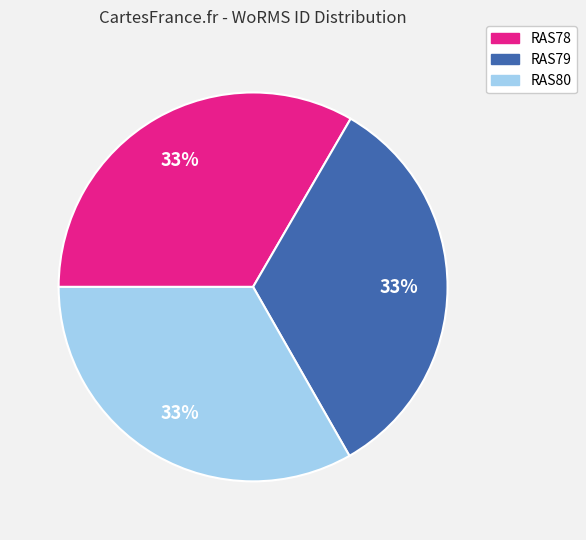

To the nearest percent, what percentage of the pie is RAS78?

33%